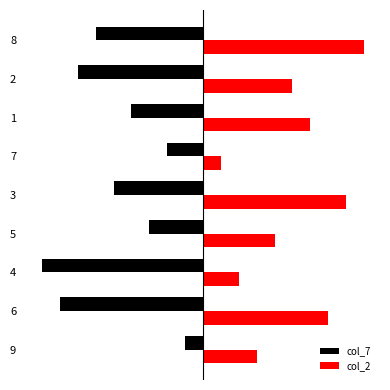

The col_7 series shows -4 at 1. True or false?

True